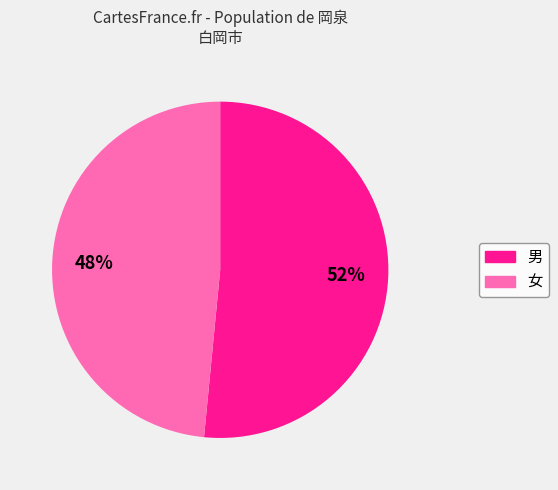

Which category accounts for the majority?

男